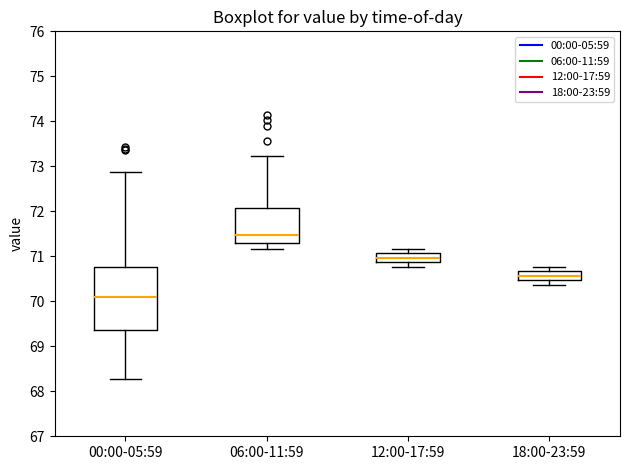

Reading left to right, read every box against the y-axis: the position of its median line, the range the box covers, and the ends of its whiskers. The values are not printed on the chart, so give them approximately, as read against the axis.

00:00-05:59: median 70.1, box 69.4 to 70.8, whiskers 68.3 to 72.9
06:00-11:59: median 71.5, box 71.3 to 72.1, whiskers 71.2 to 73.2
12:00-17:59: median 71.0, box 70.9 to 71.1, whiskers 70.8 to 71.2
18:00-23:59: median 70.6, box 70.5 to 70.7, whiskers 70.4 to 70.8